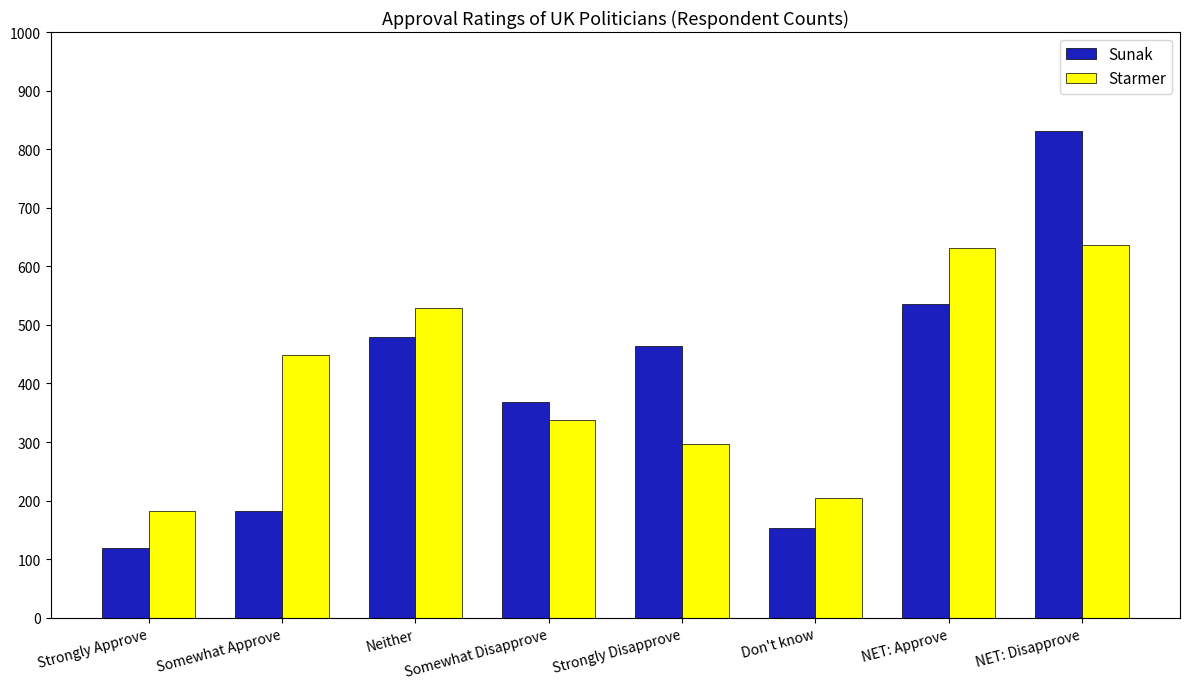

What is the difference between the maximum and minimum values in the Sunak series?

712